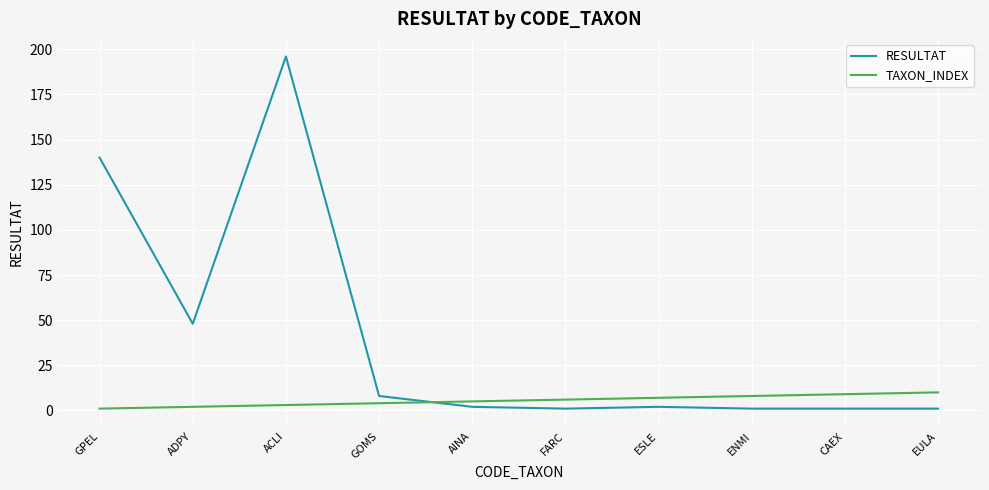

Reading left to right, transcribe all the data shown in this chart.

RESULTAT: GPEL=140	ADPY=48	ACLI=196	GOMS=8	AINA=2	FARC=1	ESLE=2	ENMI=1	CAEX=1	EULA=1
TAXON_INDEX: GPEL=1	ADPY=2	ACLI=3	GOMS=4	AINA=5	FARC=6	ESLE=7	ENMI=8	CAEX=9	EULA=10